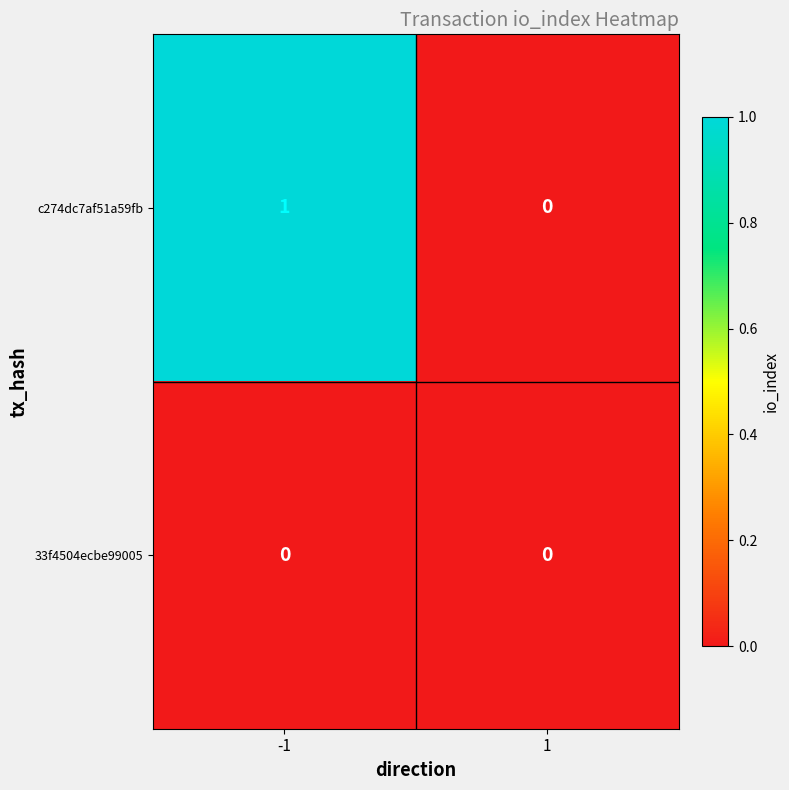

At which category is the sum across all series the highest?

-1